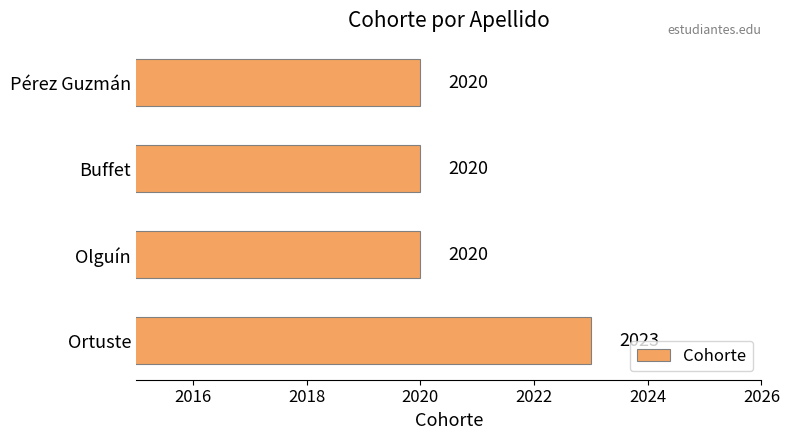

Between Pérez Guzmán and Ortuste, which is larger?

Ortuste